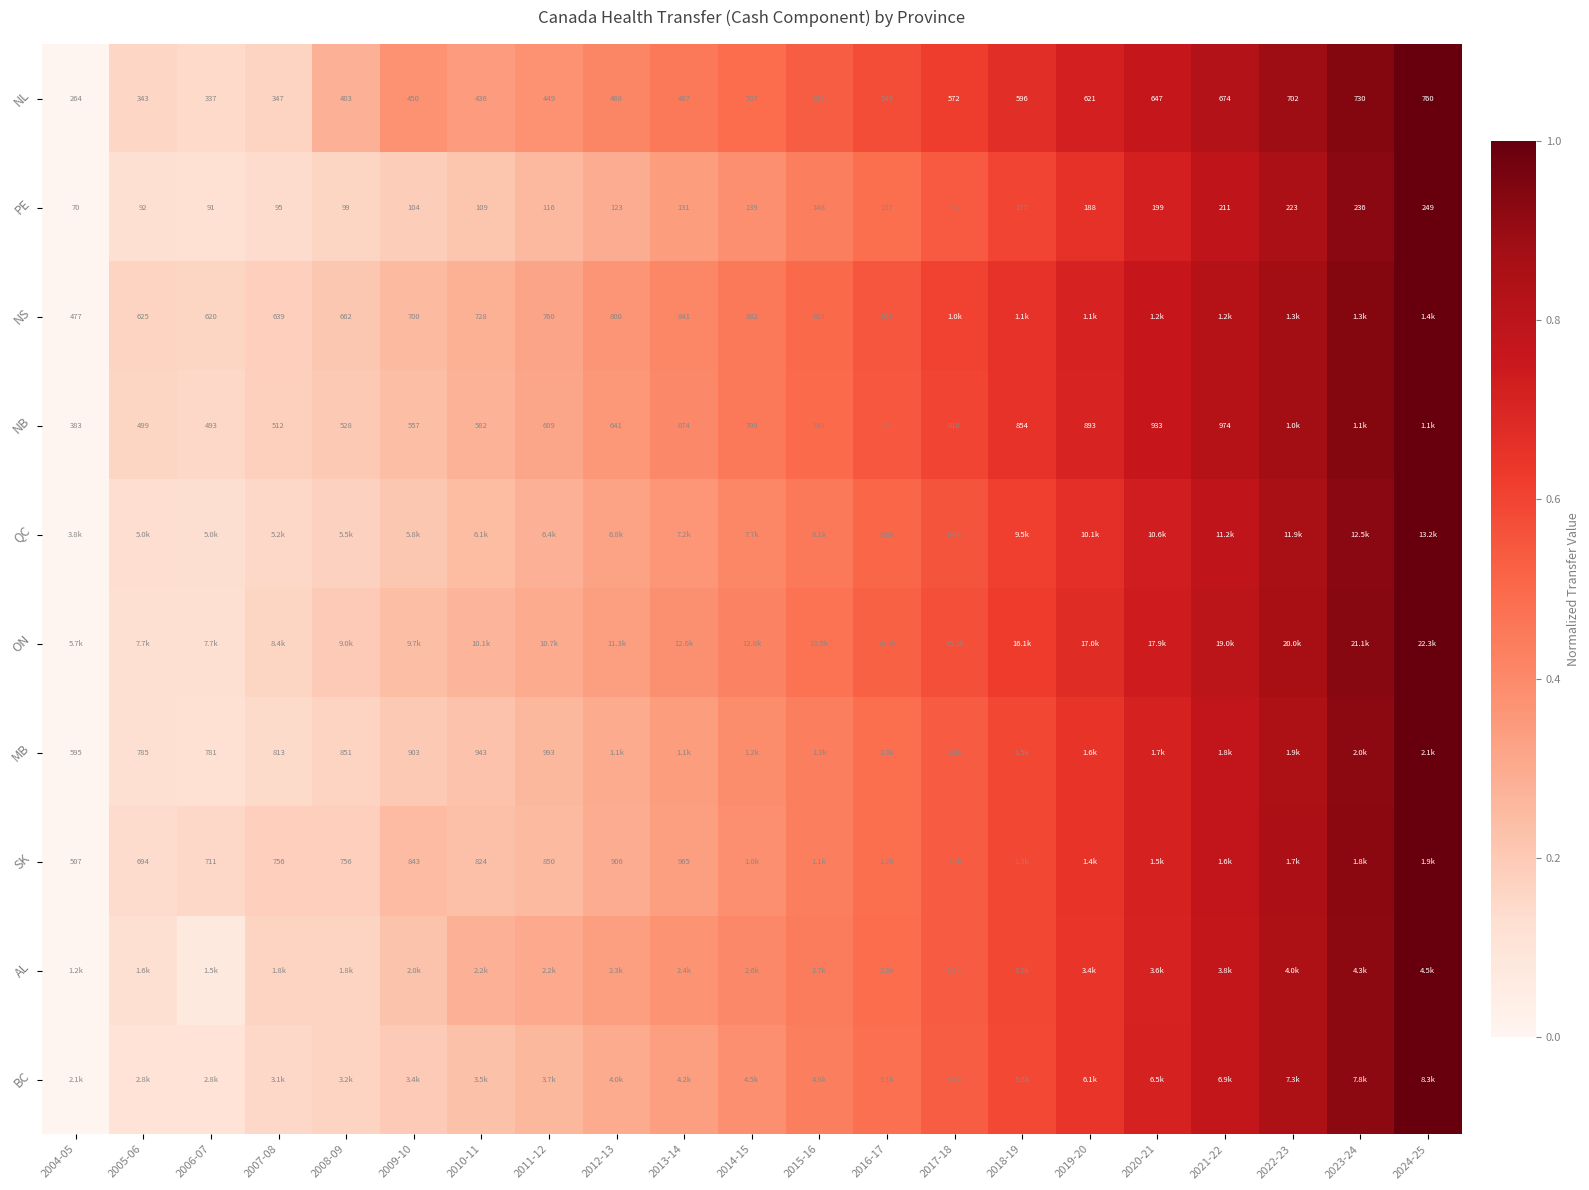

The value of ON at 2005-06 is 0.1. True or false?

True